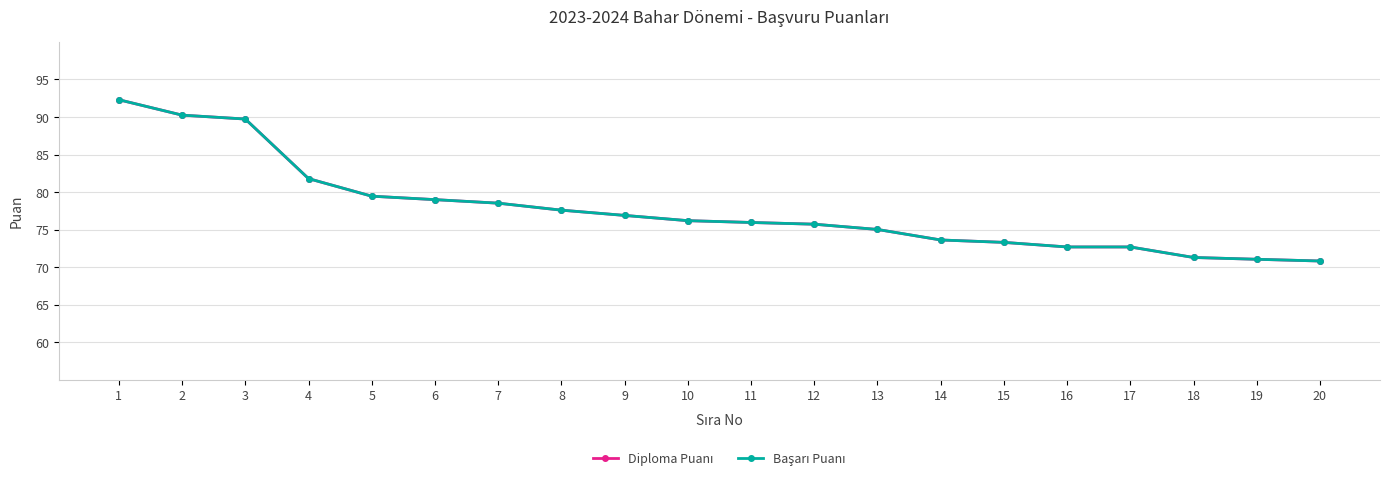

Does the chart have visible grid lines?

Yes